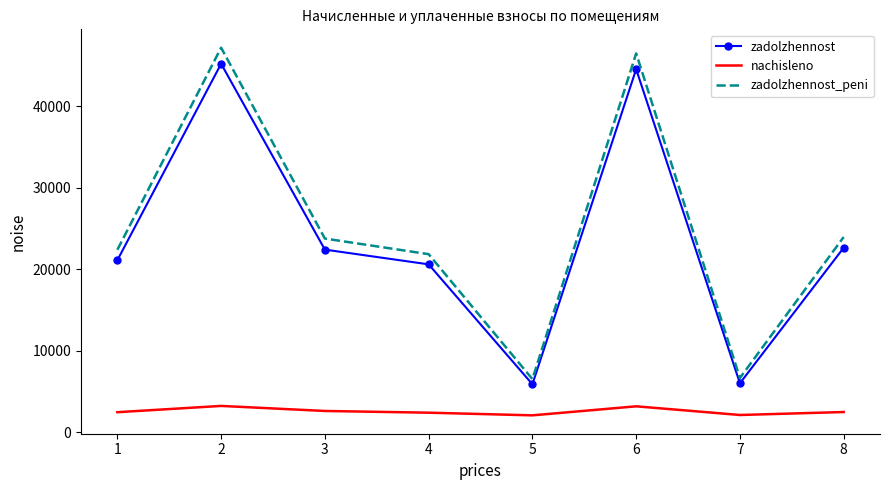

True or false: zadolzhennost_peni and nachisleno intersect in this chart.

False